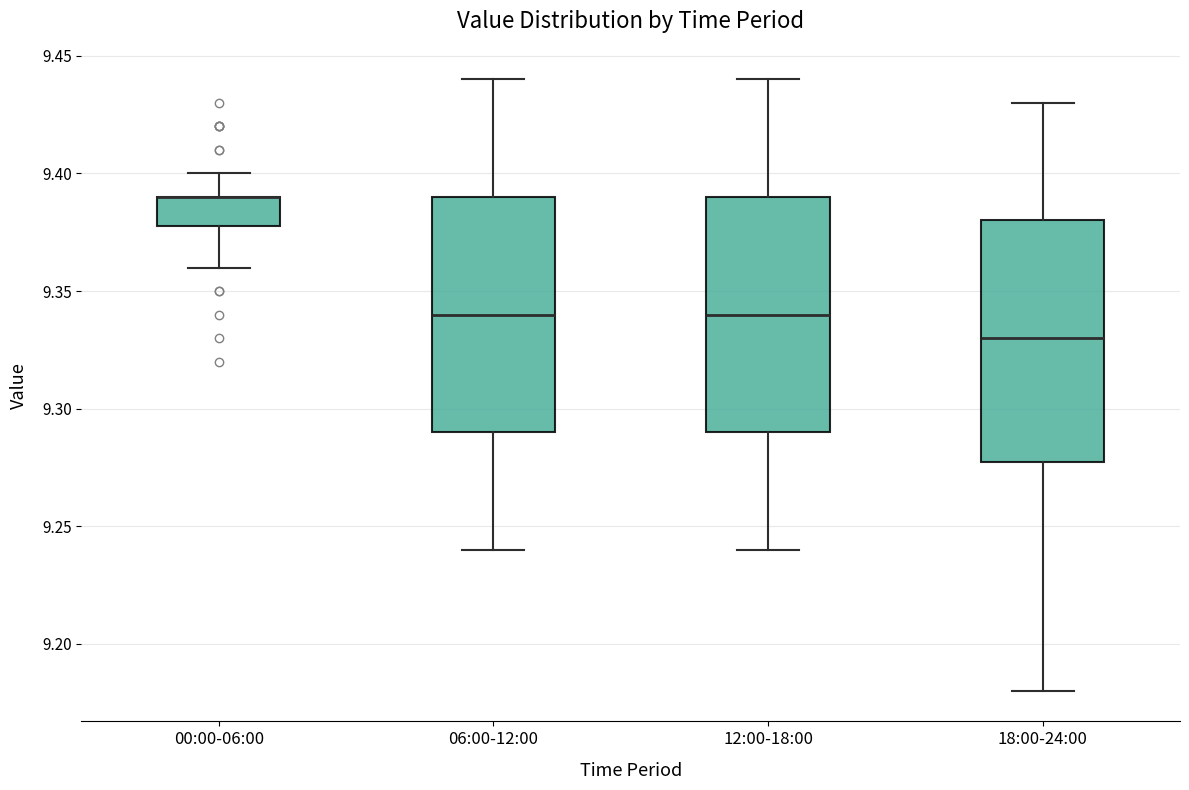

Reading left to right, read every box against the y-axis: the position of its median line, the range the box covers, and the ends of its whiskers. The values are not printed on the chart, so give them approximately, as read against the axis.

00:00-06:00: median 9.39 (drawn on the box's upper edge), box 9.38 to 9.39, whiskers 9.36 to 9.40
06:00-12:00: median 9.34, box 9.29 to 9.39, whiskers 9.24 to 9.44
12:00-18:00: median 9.34, box 9.29 to 9.39, whiskers 9.24 to 9.44
18:00-24:00: median 9.33, box 9.28 to 9.38, whiskers 9.18 to 9.43